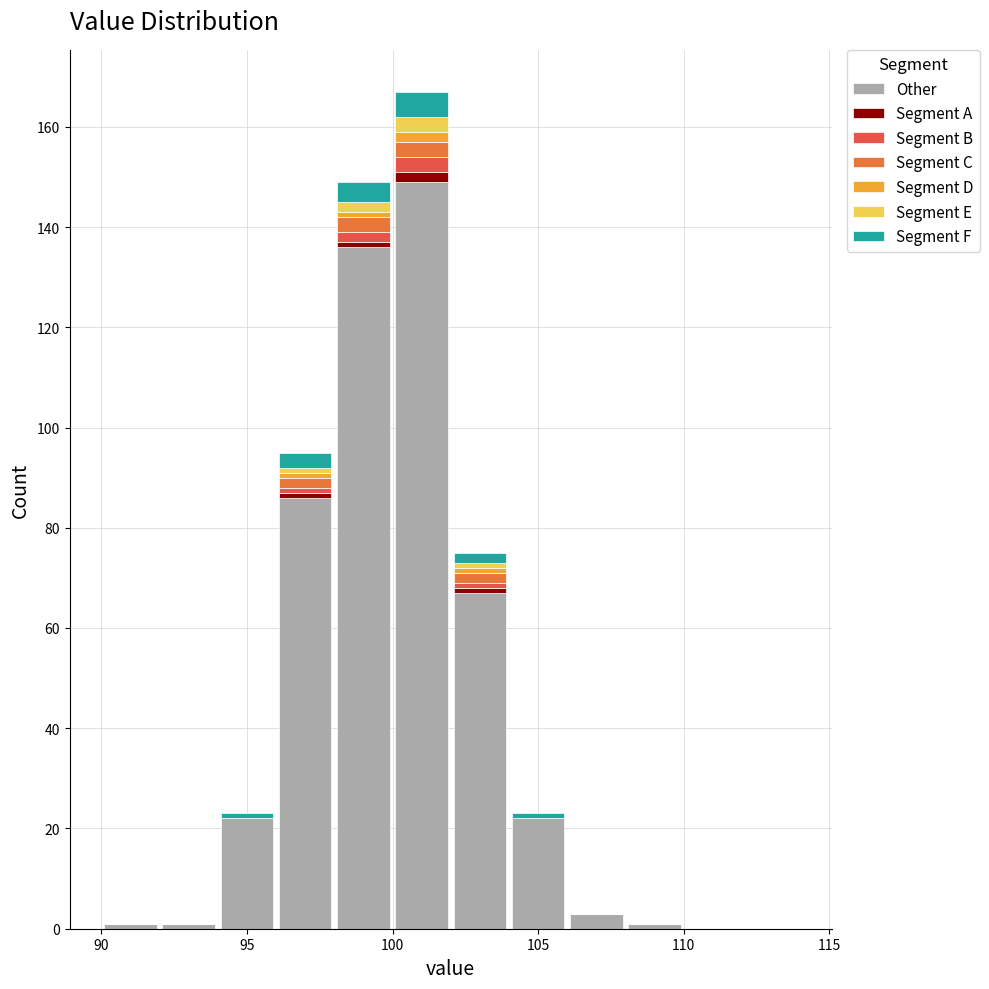

What is the total height of the stacked bar covering 100 to 102 on the x-axis? The values are not printed on the chart, so give them approximately, as read against the axis.

168